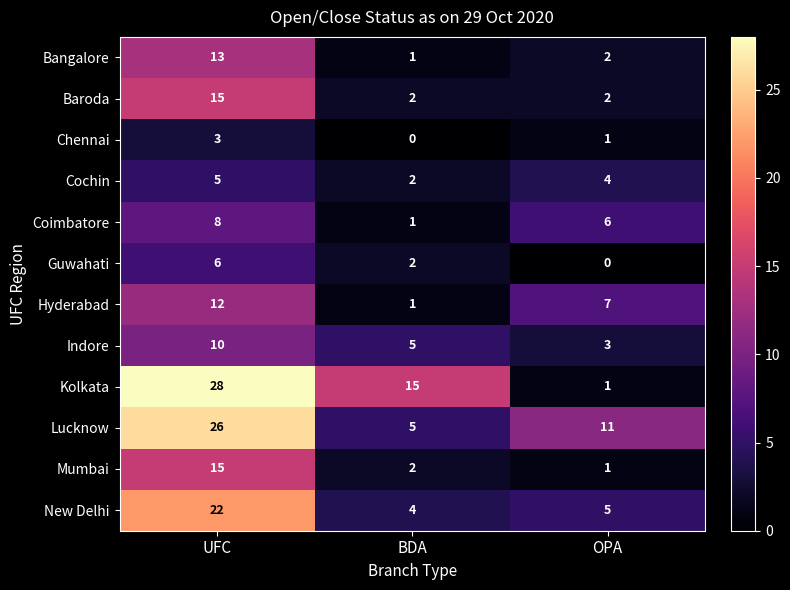

True or false: Bangalore has a value of 13 at UFC.

True